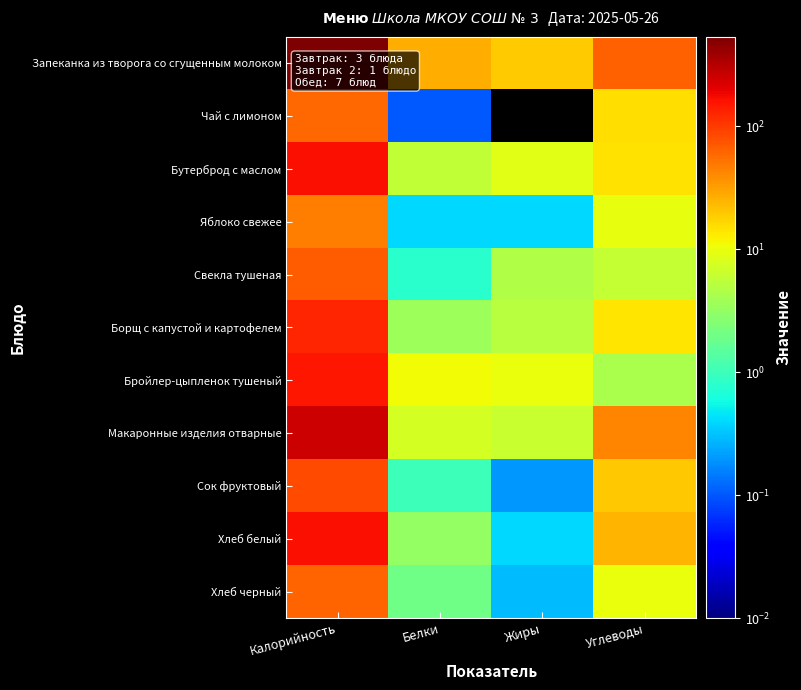

Which label corresponds to the smallest value in the chart?

Жиры